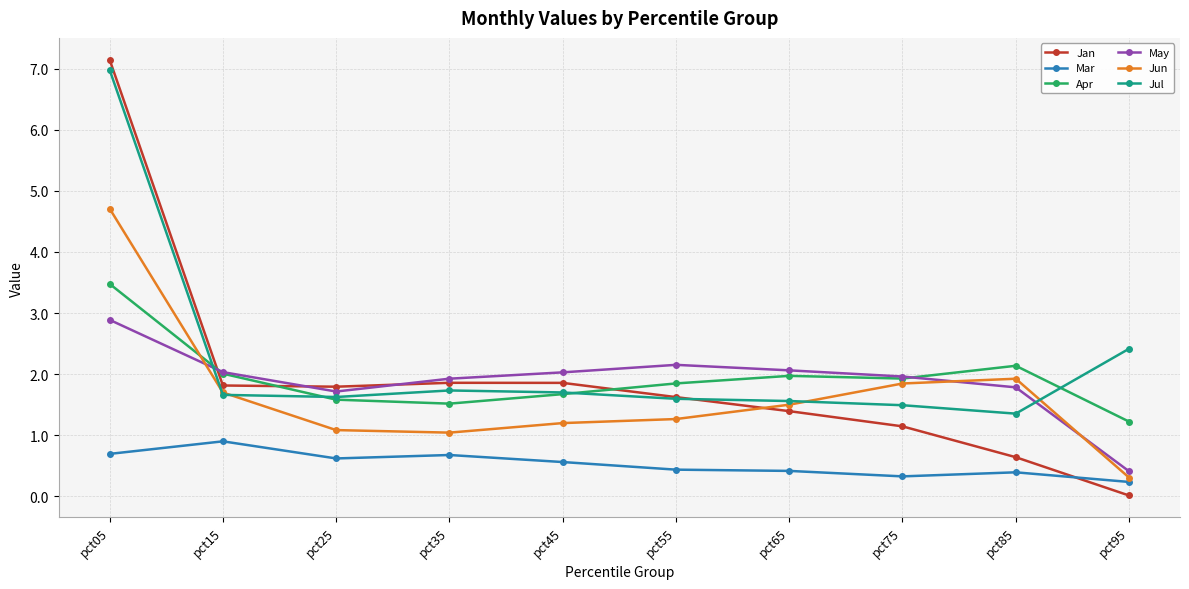

What is the maximum value for Mar?

0.9